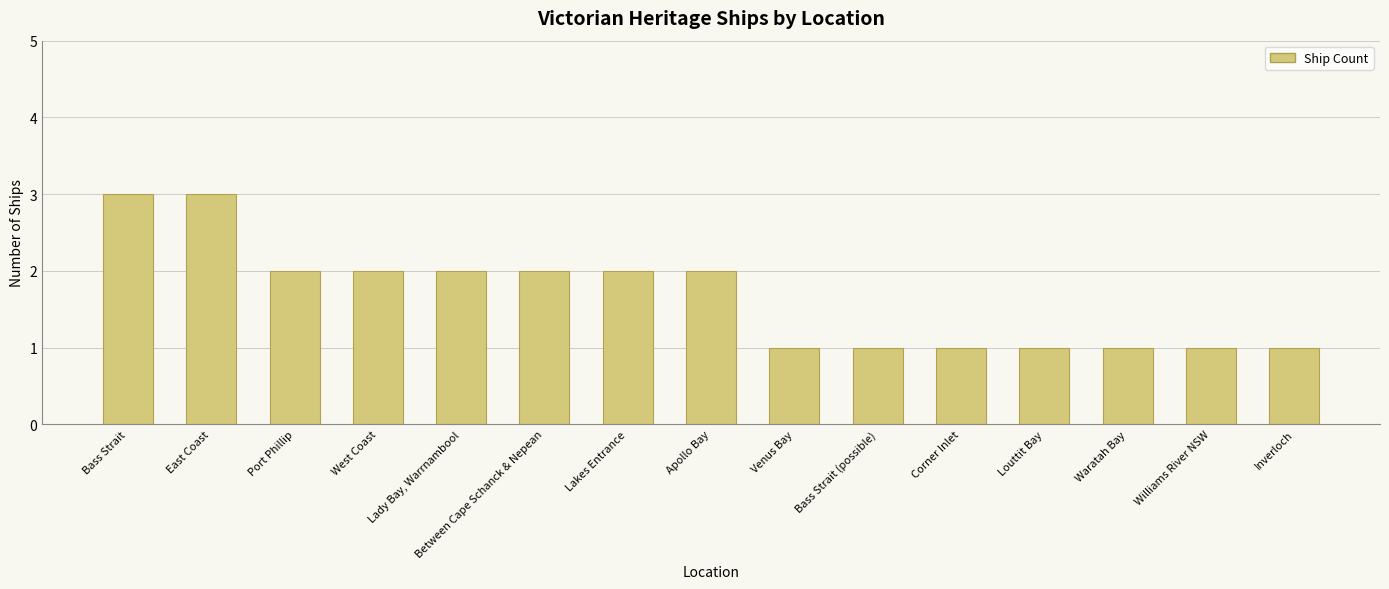

What is the greatest value displayed?

3